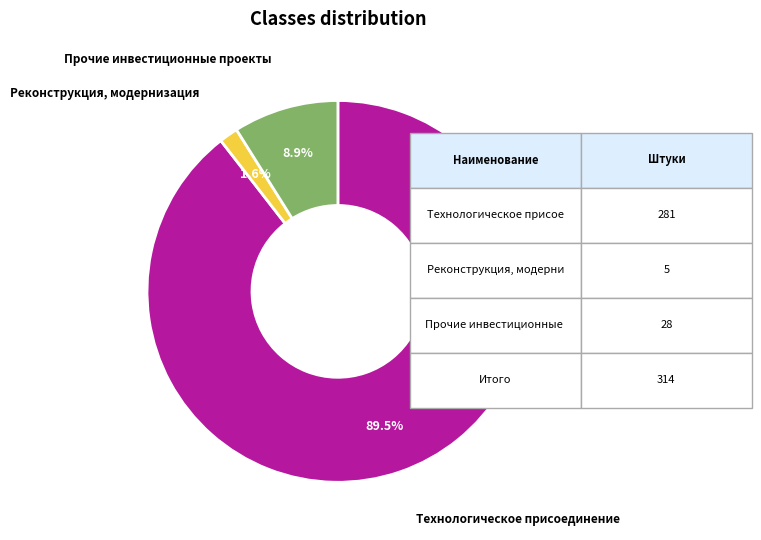

Does any single category account for the majority?

Yes